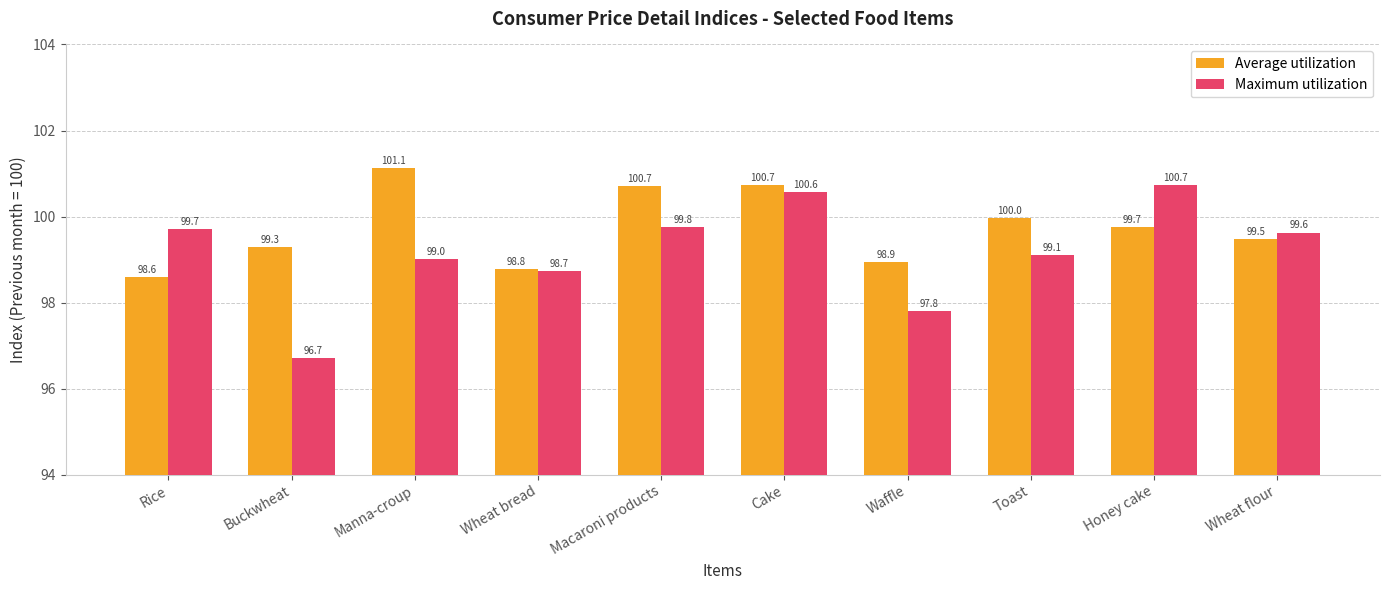

What is the minimum value for Average utilization?

98.6